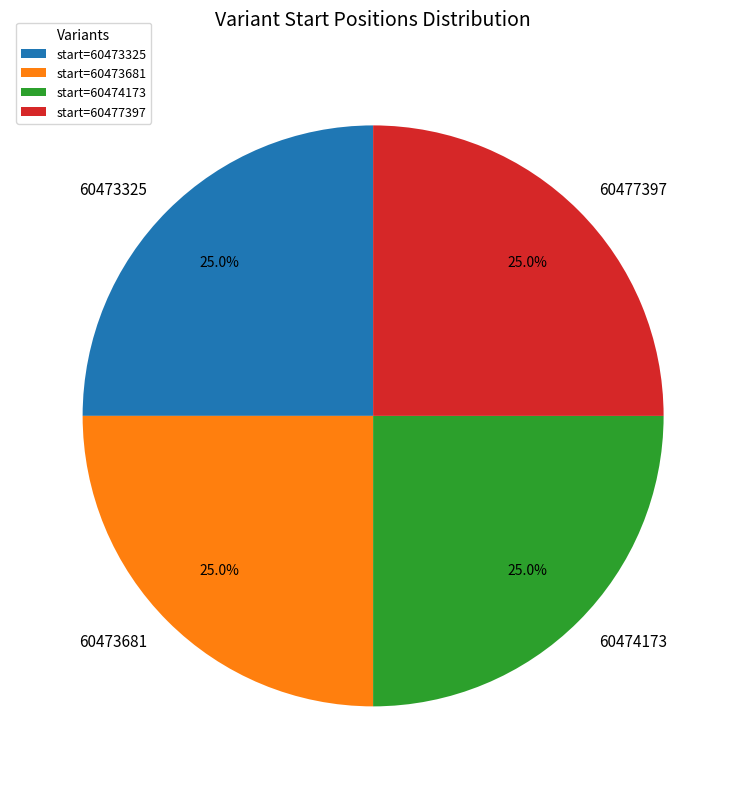

Is there a majority slice in this chart?

No